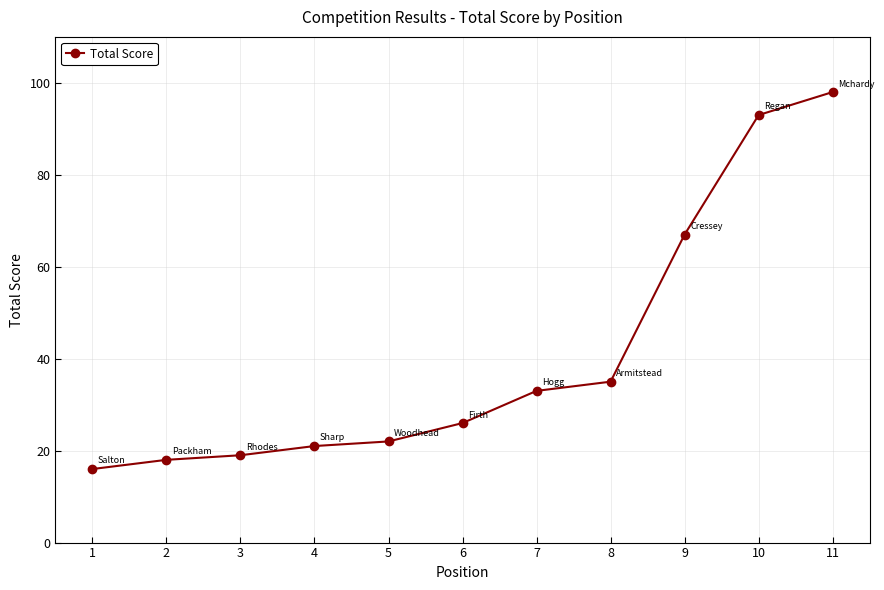

What is the sum of the values at 2 and 4?

39